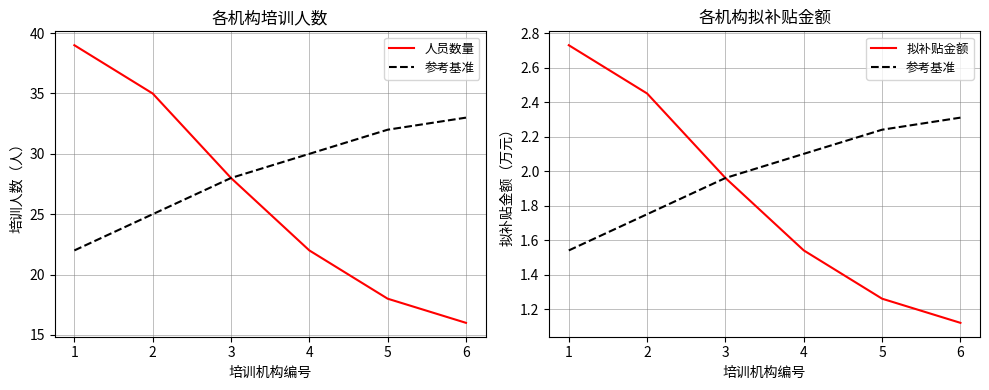

Does the chart have visible grid lines?

Yes